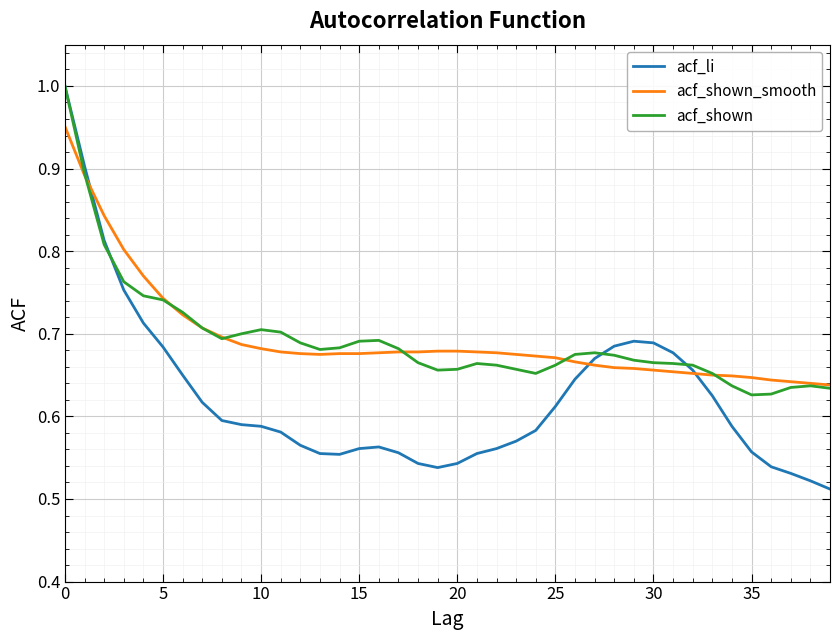

Which series has the largest range (max minus min)?

acf_li